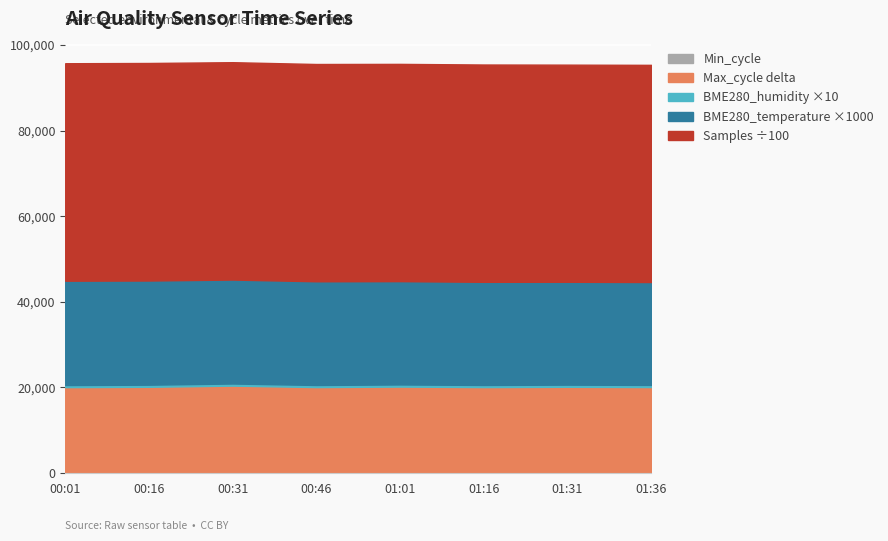

Where is the first local maximum for BME280_humidity?

00:31